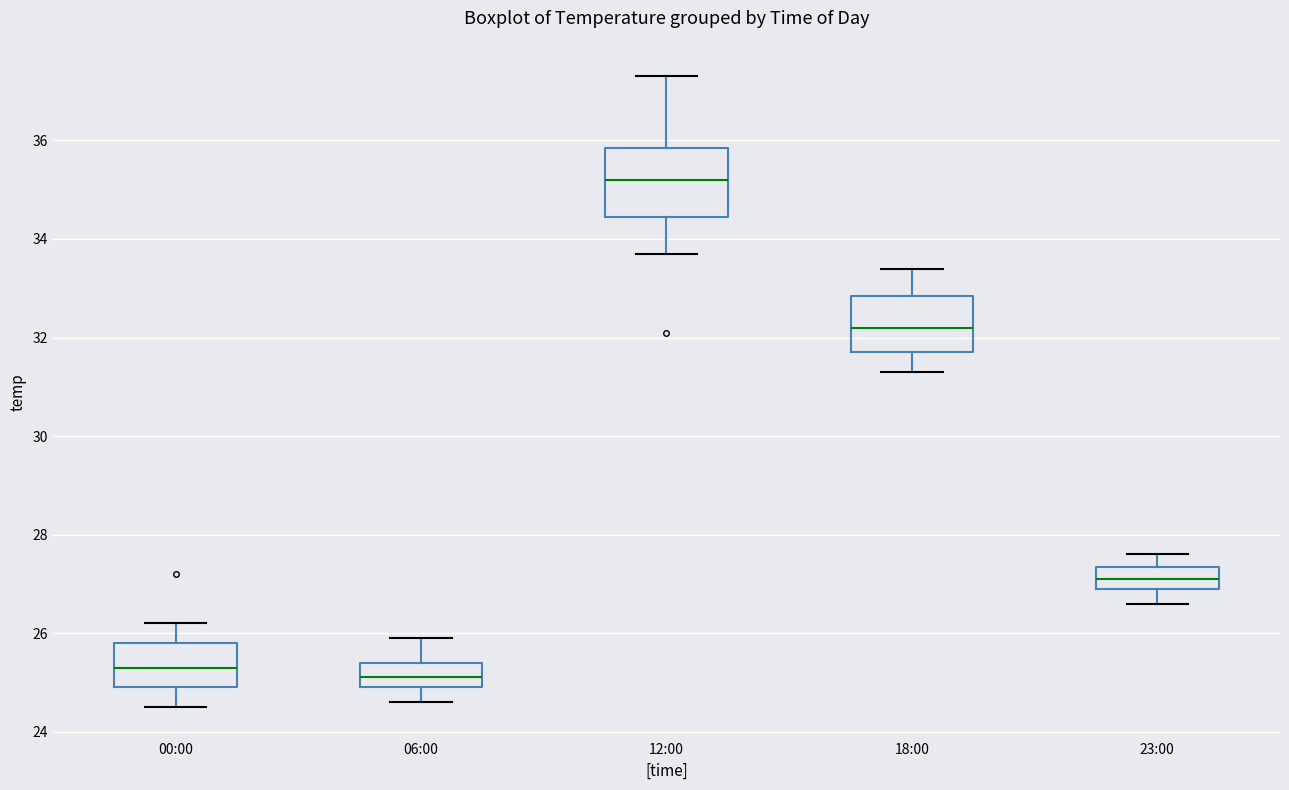

Reading left to right, read every box against the y-axis: the position of its median line, the range the box covers, and the ends of its whiskers. The values are not printed on the chart, so give them approximately, as read against the axis.

00:00: median 25.4, box 25.0 to 25.8, whiskers 24.6 to 26.2
06:00: median 25.2, box 25.0 to 25.4, whiskers 24.6 to 26.0
12:00: median 35.2, box 34.4 to 35.8, whiskers 33.8 to 37.4
18:00: median 32.2, box 31.8 to 32.8, whiskers 31.4 to 33.4
23:00: median 27.2, box 27.0 to 27.4, whiskers 26.6 to 27.6